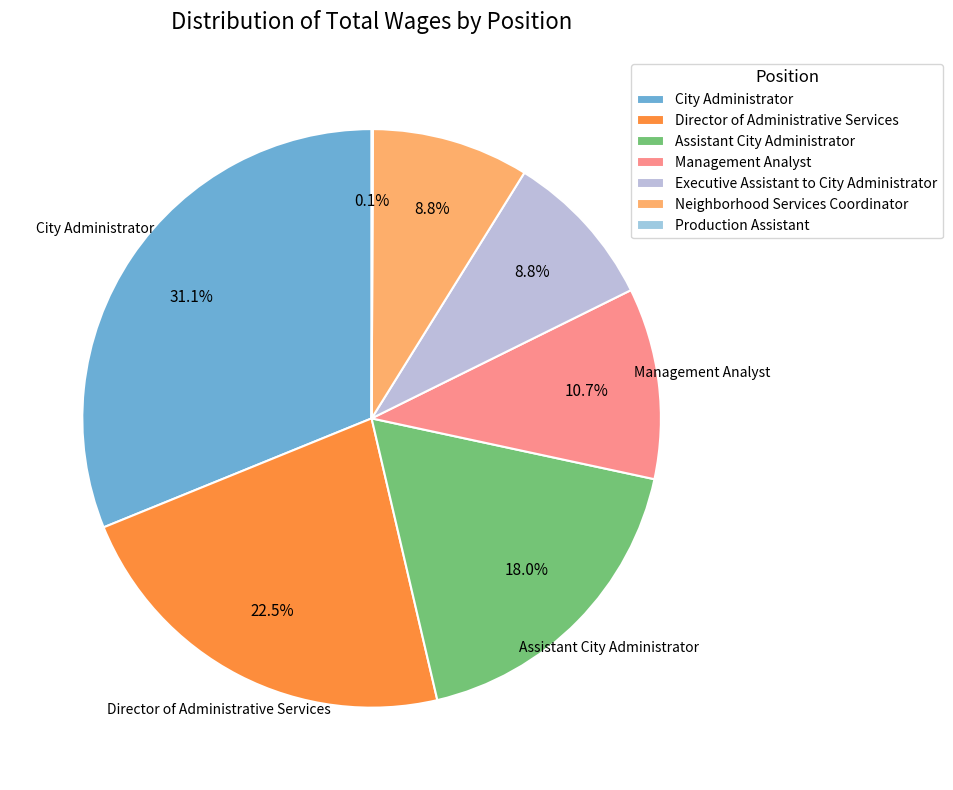

Is the sum of Assistant City Administrator and Neighborhood Services Coordinator greater than half?

No